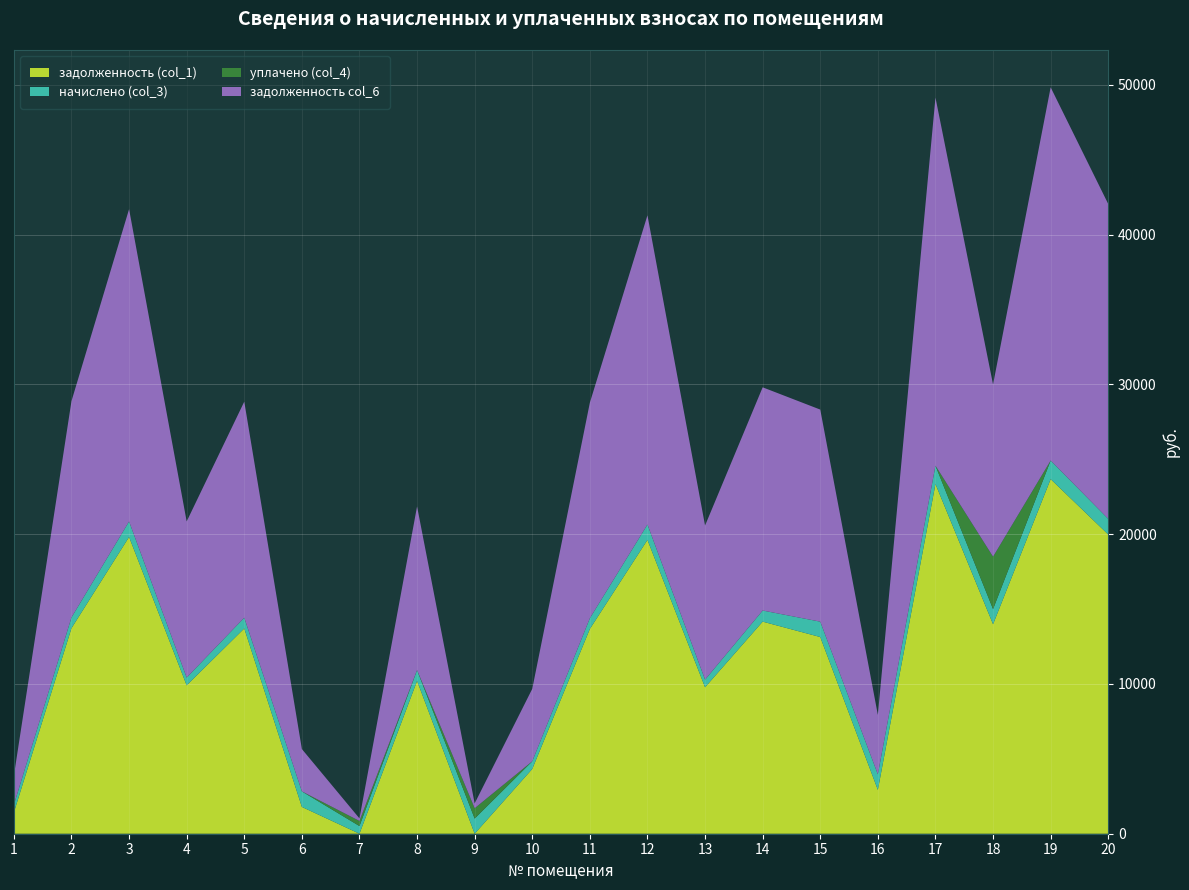

Reading left to right, what are all the values shown in this chart?

задолженность (col_1): 1=1421.7	2=13724.1	3=19815.2	4=9907.7	5=13708.2	6=1789.6	7=0.0	8=10205.8	9=0.0	10=4325.8	11=13675.8	12=19620.4	13=9777.7	14=14163.0	15=13133.6	16=2926.6	17=23356.0	18=13988.0	19=23680.8	20=19977.7
начислено (col_3): 1=512.0	2=719.5	3=1037.6	4=518.8	5=717.8	6=1037.6	7=512.0	8=722.9	9=1012.1	10=512.0	11=716.1	12=1027.4	13=512.0	14=741.6	15=1027.4	16=1039.3	17=1223.0	18=1012.1	19=1240.0	20=1046.1
уплачено (col_4): 1=0.0	2=0.0	3=0.0	4=0.0	5=0.0	6=0.0	7=340.0	8=0.0	9=690.0	10=0.0	11=0.0	12=0.0	13=0.0	14=0.0	15=0.0	16=0.0	17=0.0	18=3500.0	19=0.0	20=0.0
задолженность col_6: 1=1933.7	2=14443.7	3=20852.8	4=10426.5	5=14426.0	6=2827.2	7=172.0	8=10928.7	9=322.1	10=4837.8	11=14391.9	12=20647.8	13=10289.7	14=14904.6	15=14161.0	16=3965.9	17=24579.0	18=11500.1	19=24920.8	20=21023.8